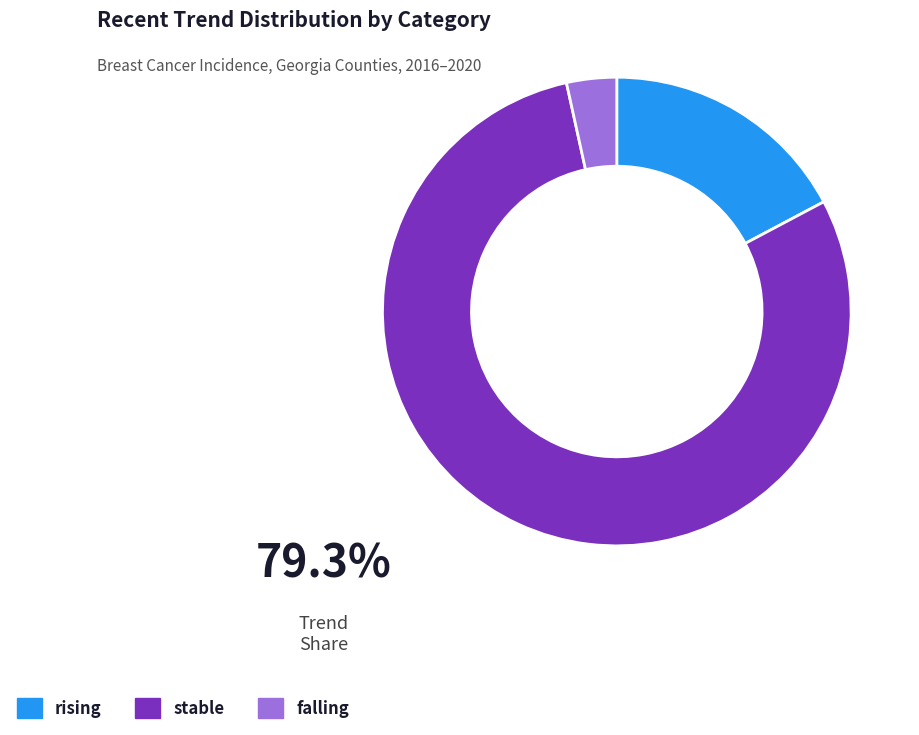

Is it true that stable is 79% of the pie?

True